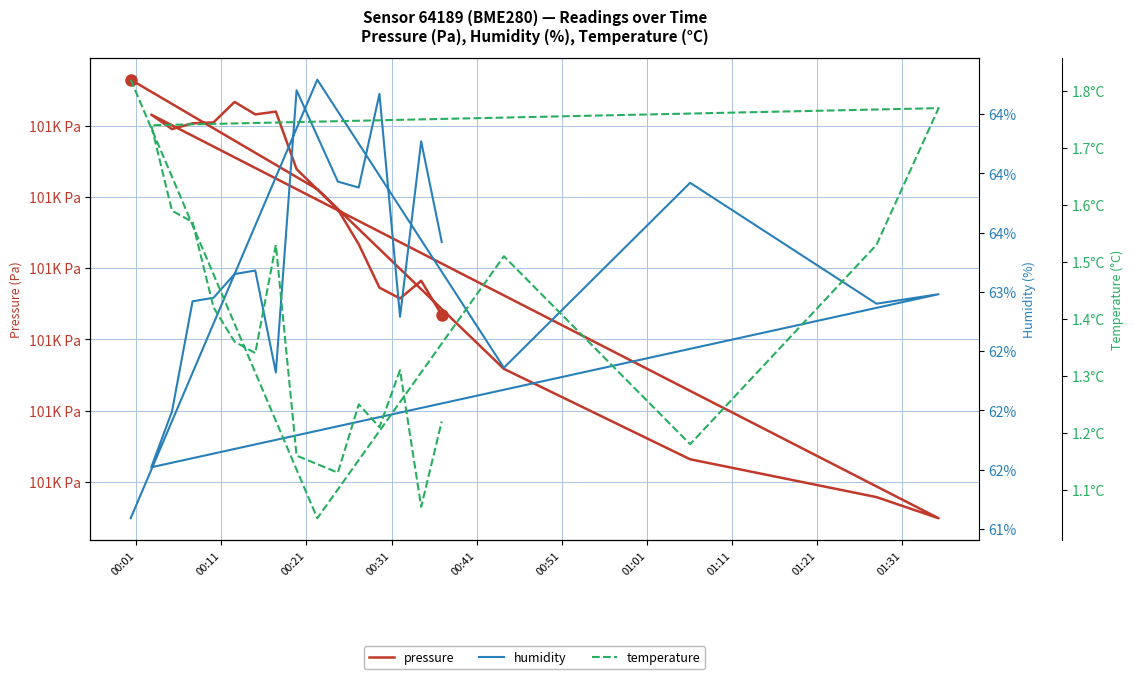

List the series in order of their peak value, lowest first.

temperature, humidity, pressure